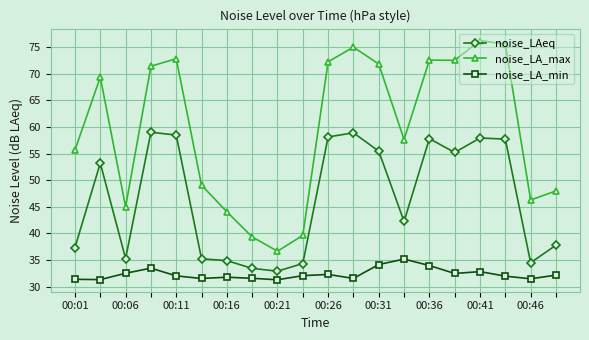

What is the value of the noise_LAeq point at the 8th from the left?

33.4